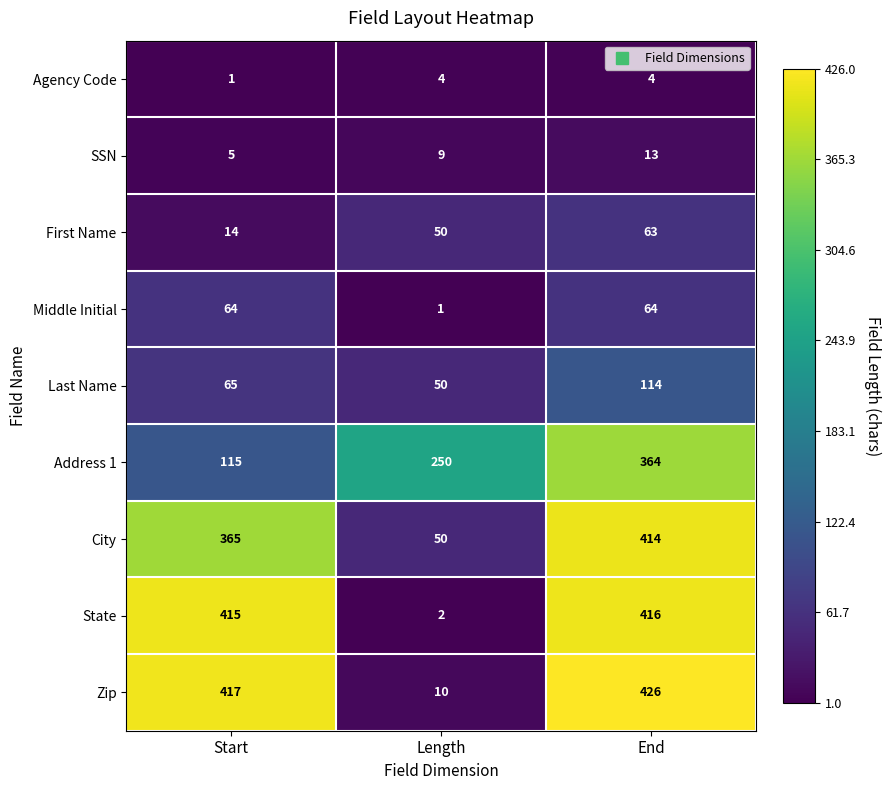

Reading right to left, list all the values displayed in this chart.

Agency Code: 4	4	1
SSN: 13	9	5
First Name: 63	50	14
Middle Initial: 64	1	64
Last Name: 114	50	65
Address 1: 364	250	115
City: 414	50	365
State: 416	2	415
Zip: 426	10	417